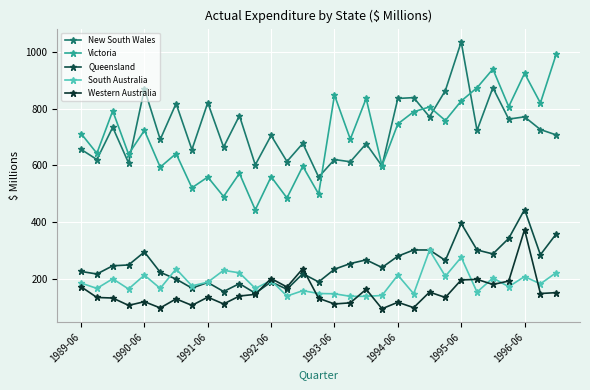

What is the difference between the maximum and minimum values in the New South Wales series?

478